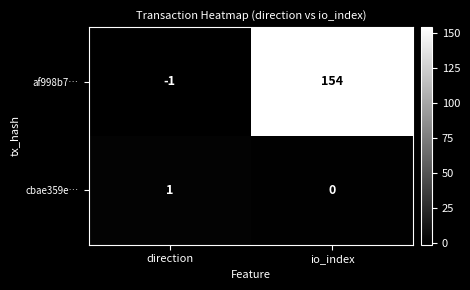

Which series has the largest total across all categories?

af998b7…